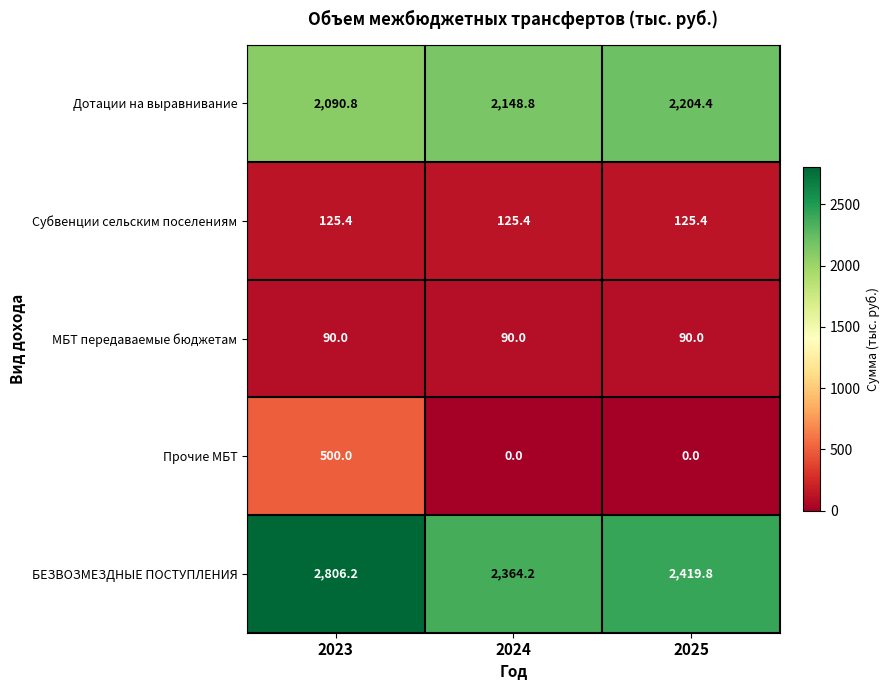

What is the average value of the Субвенции сельским поселениям series?

125.4